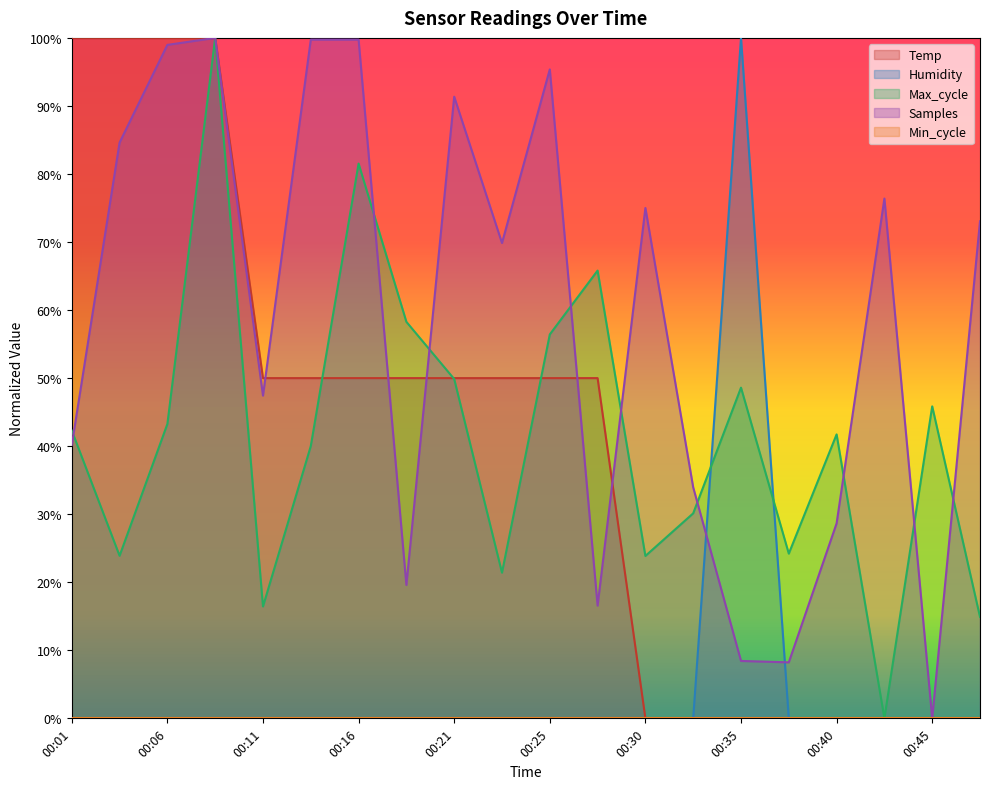

What is the average value of the Max_cycle series?

41.4